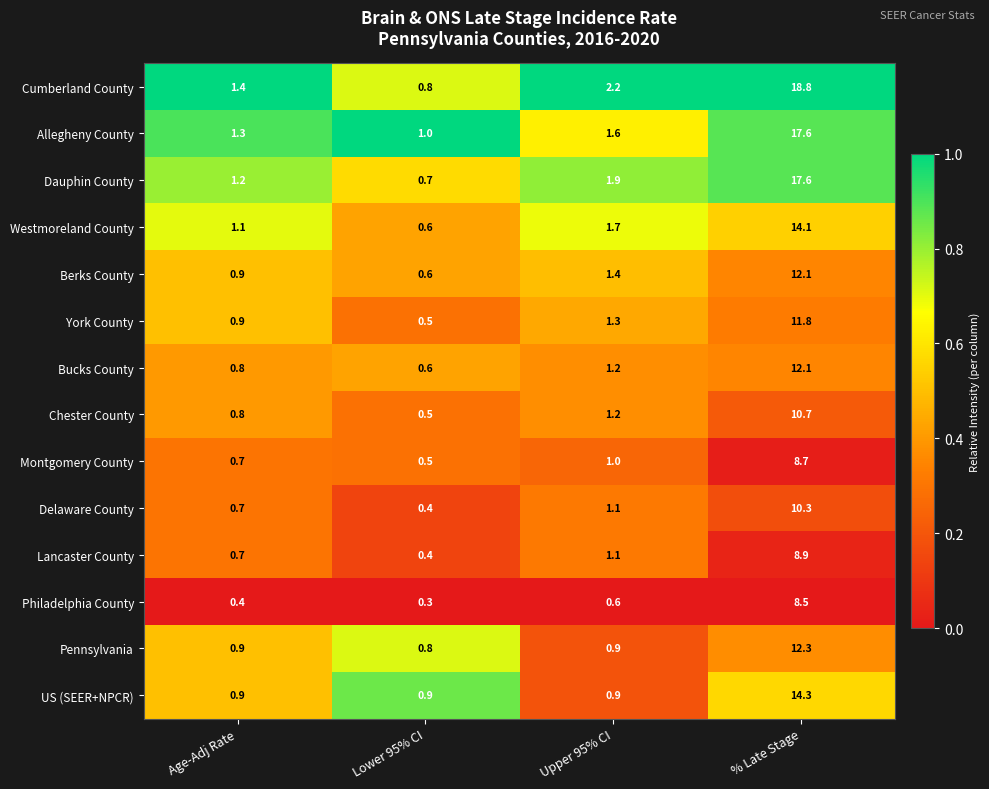

What is the spread (max minus min) of values at Upper 95% CI?

1.6